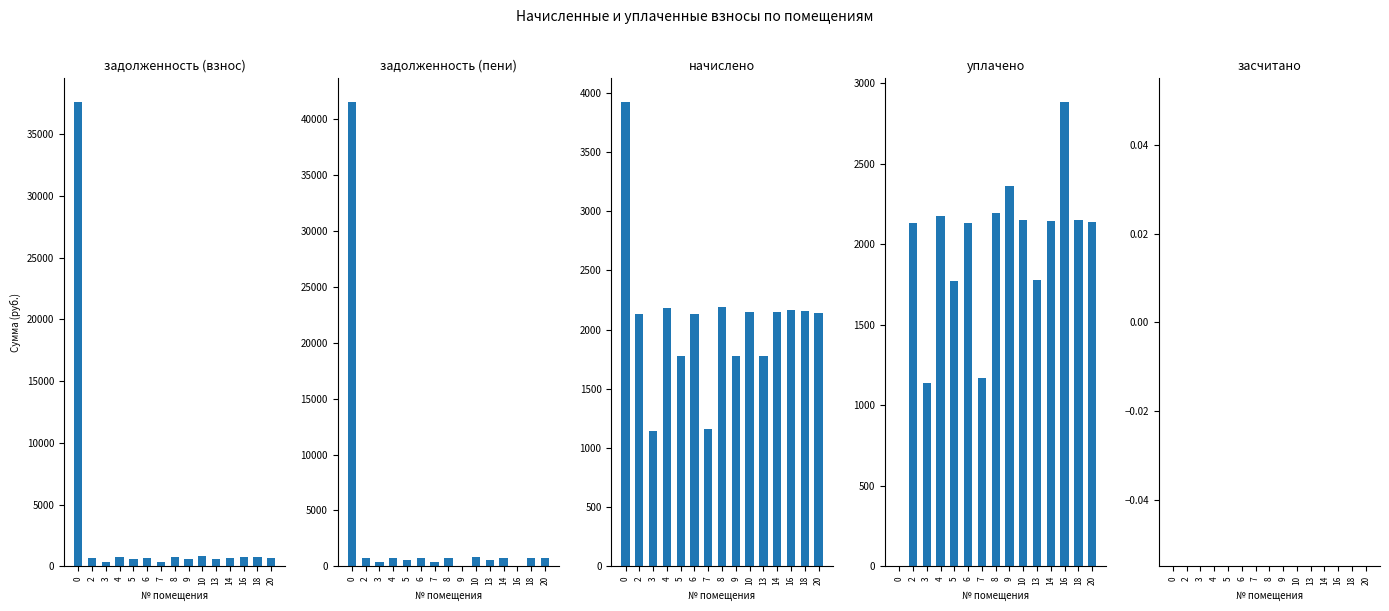

Is the value of задолженность (пени) at 3 greater than the value of задолженность (взнос) at 2?

No